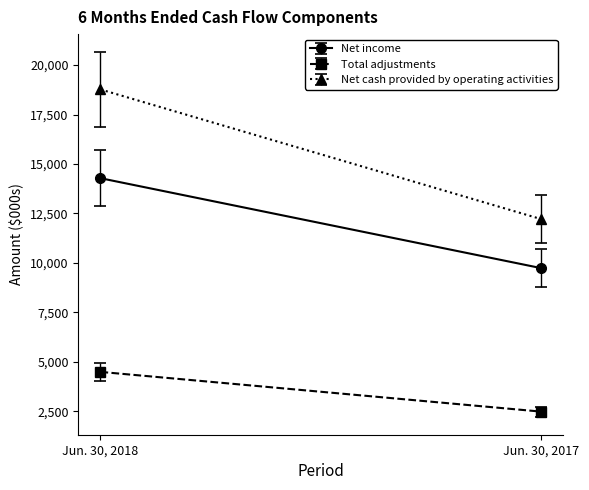

Which has a higher value, Jun. 30, 2017 or Jun. 30, 2018?

Jun. 30, 2018